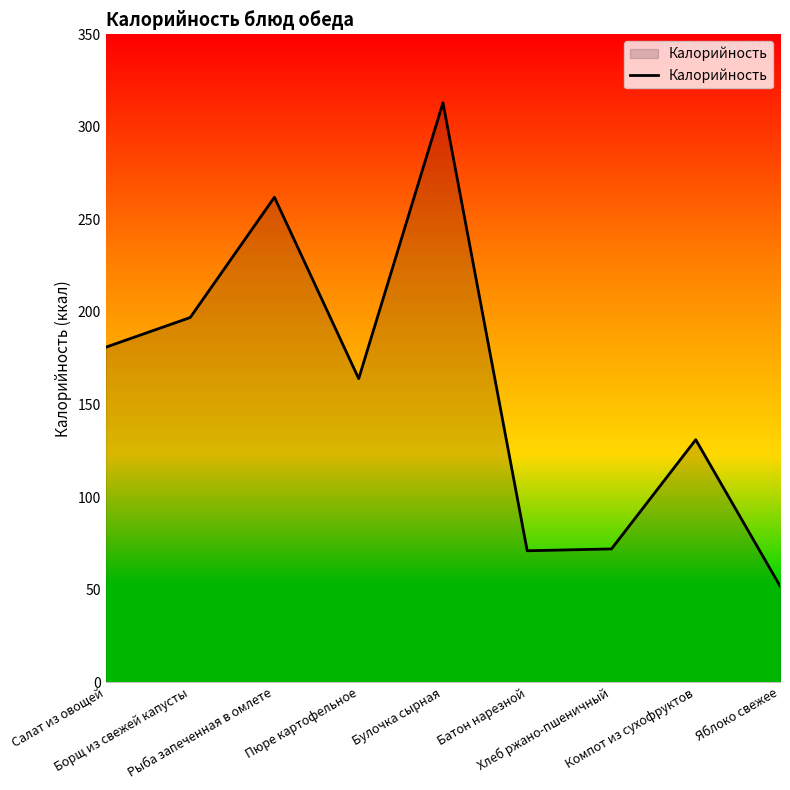

What is the difference between the maximum and minimum values?

261